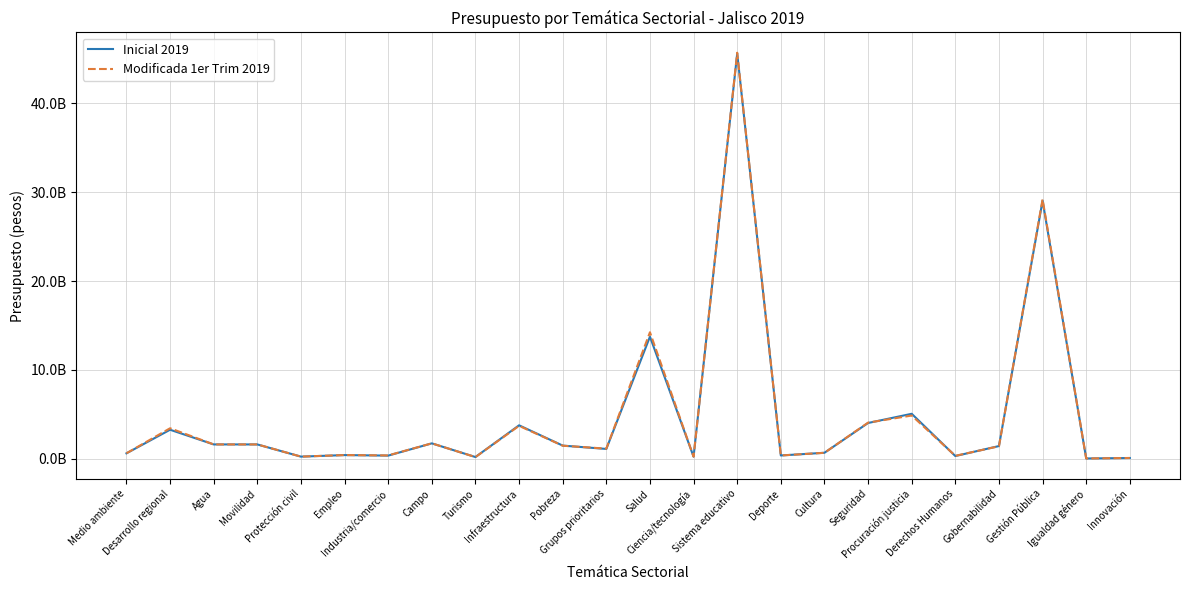

Is this an area chart (filled region under the line)?

No